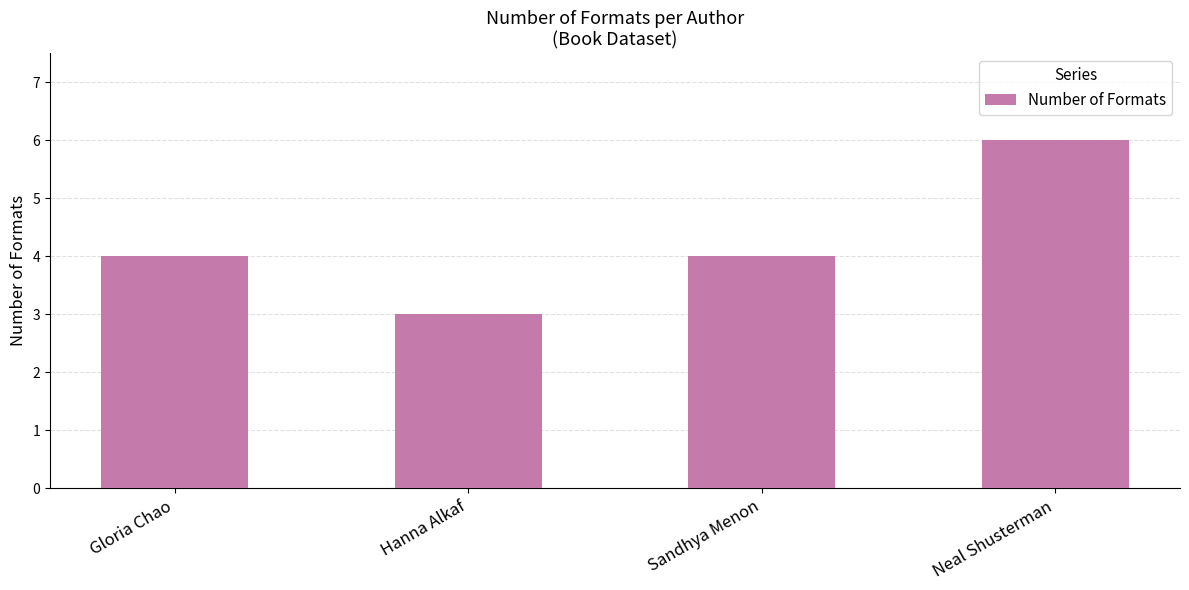

Which category has the lowest value across all series?

Hanna Alkaf